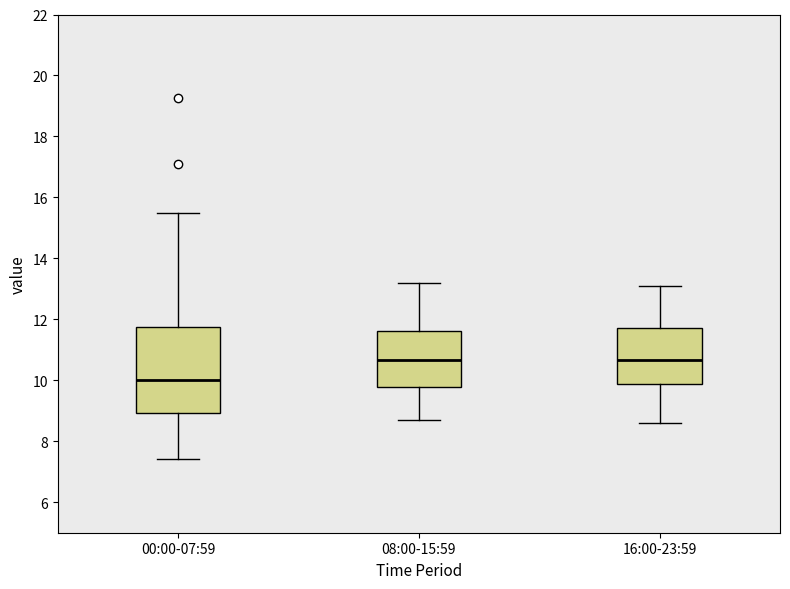

Reading left to right, read every box against the y-axis: the position of its median line, the range the box covers, and the ends of its whiskers. The values are not printed on the chart, so give them approximately, as read against the axis.

00:00-07:59: median 10.0, box 9.0 to 11.8, whiskers 7.4 to 15.4
08:00-15:59: median 10.6, box 9.8 to 11.6, whiskers 8.8 to 13.2
16:00-23:59: median 10.6, box 9.8 to 11.8, whiskers 8.6 to 13.2